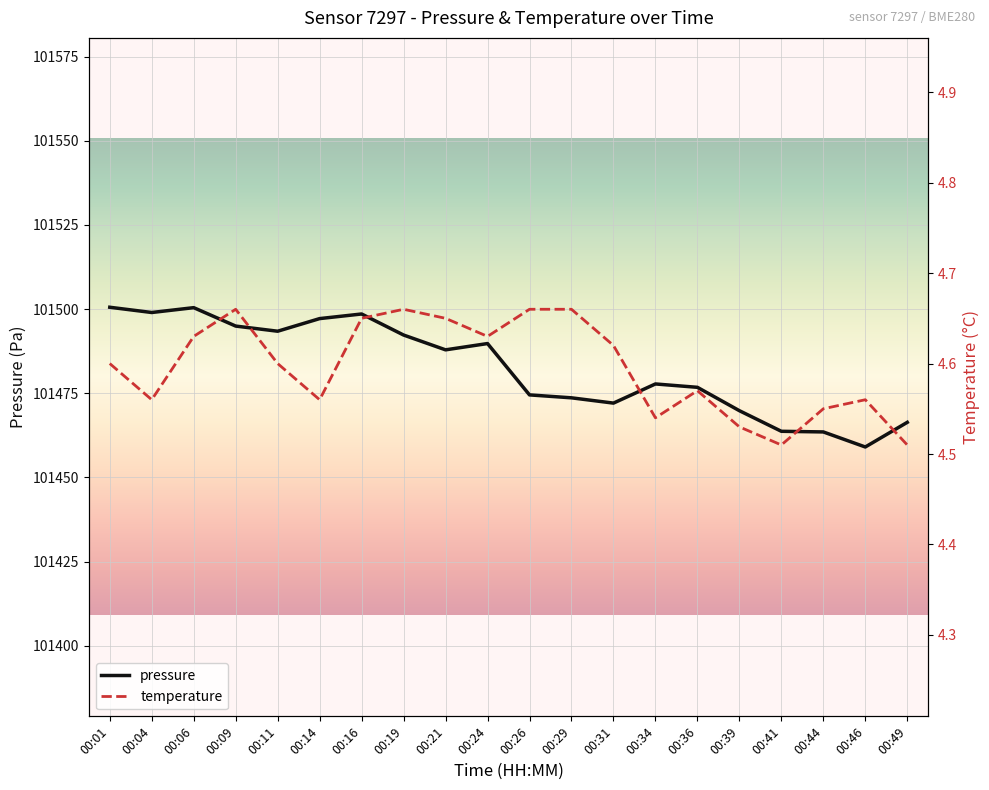

Reading right to left, what are all the values shown in this chart?

pressure: 101466.4	101459.1	101463.5	101463.7	101469.8	101476.8	101477.8	101472.1	101473.7	101474.5	101489.8	101487.9	101492.3	101498.6	101497.2	101493.4	101495.0	101500.4	101499.0	101500.6
temperature: 4.5	4.6	4.5	4.5	4.5	4.6	4.5	4.6	4.7	4.7	4.6	4.7	4.7	4.7	4.6	4.6	4.7	4.6	4.6	4.6